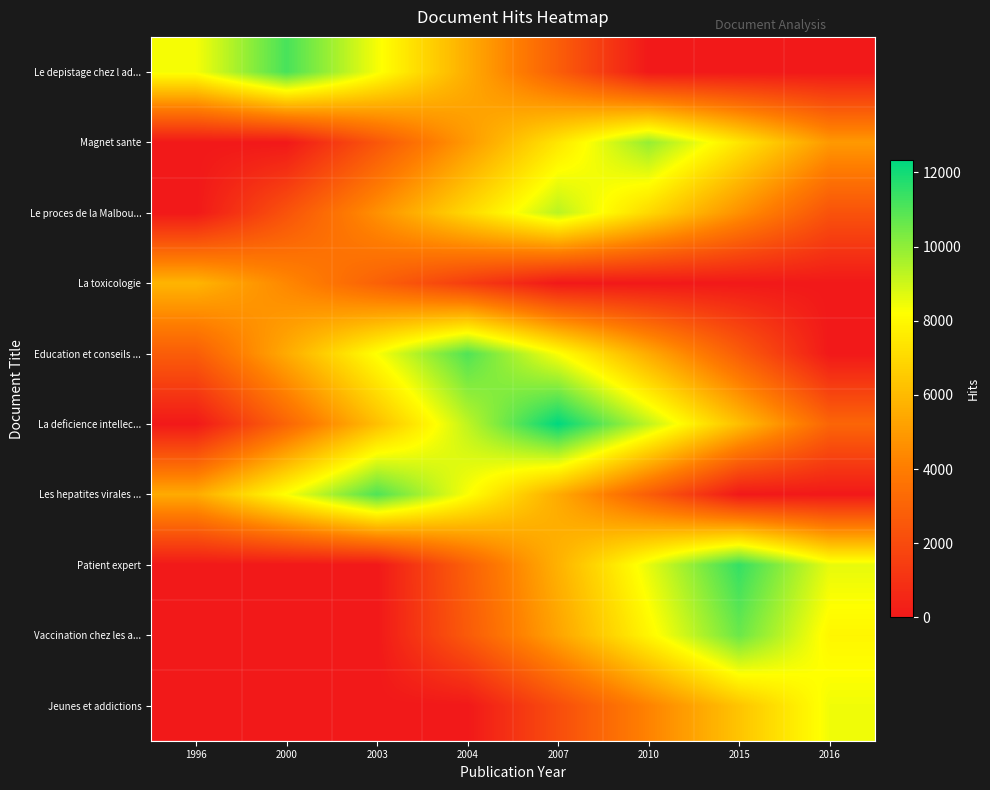

At 2015, list the series in order from largest to smallest.

Patient expert, Vaccination chez les a..., Magnet sante, Jeunes et addictions, La deficience intellec..., Le proces de la Malbou..., Education et conseils ..., Le depistage chez l ad..., La toxicologie, Les hepatites virales ...